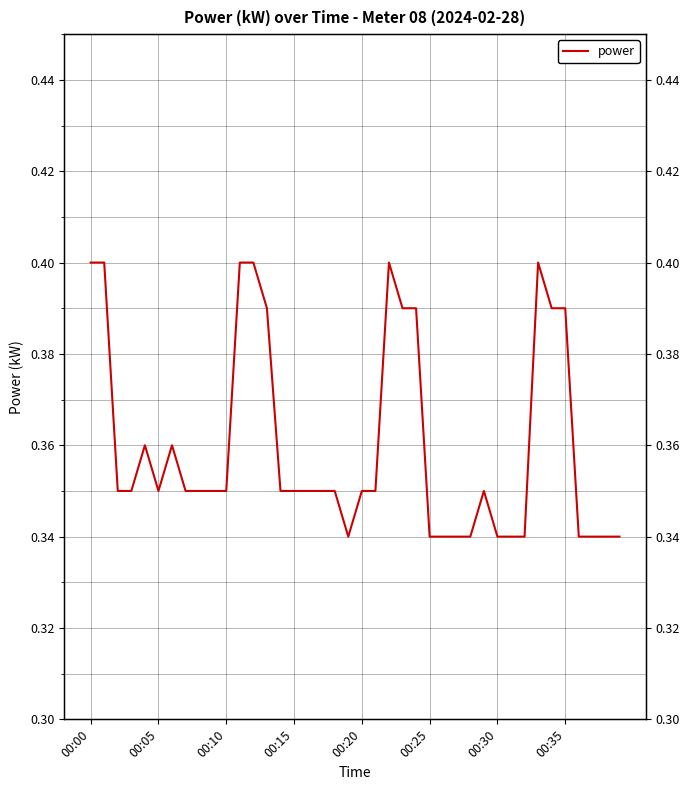

What position from the left is 00:05?

6